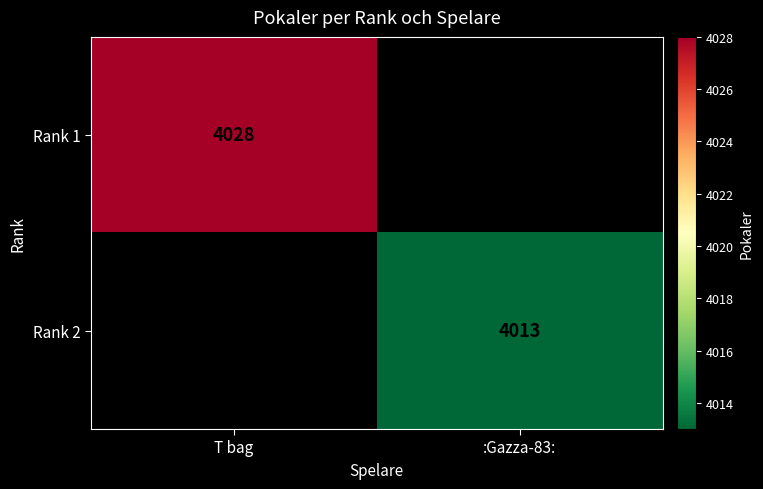

The value of Rank 2 at :Gazza-83: is 4013. True or false?

True